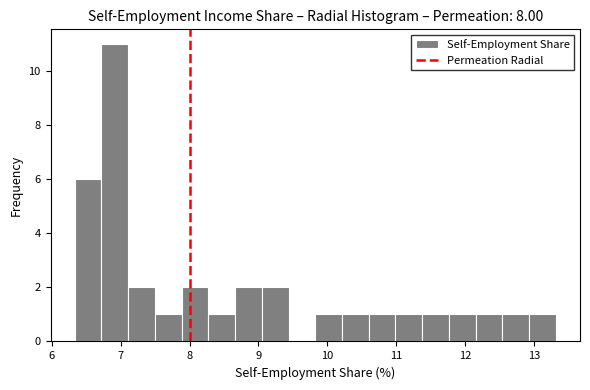

Read against the x-axis, roughly where is the centre of the tallest bar?

6.9